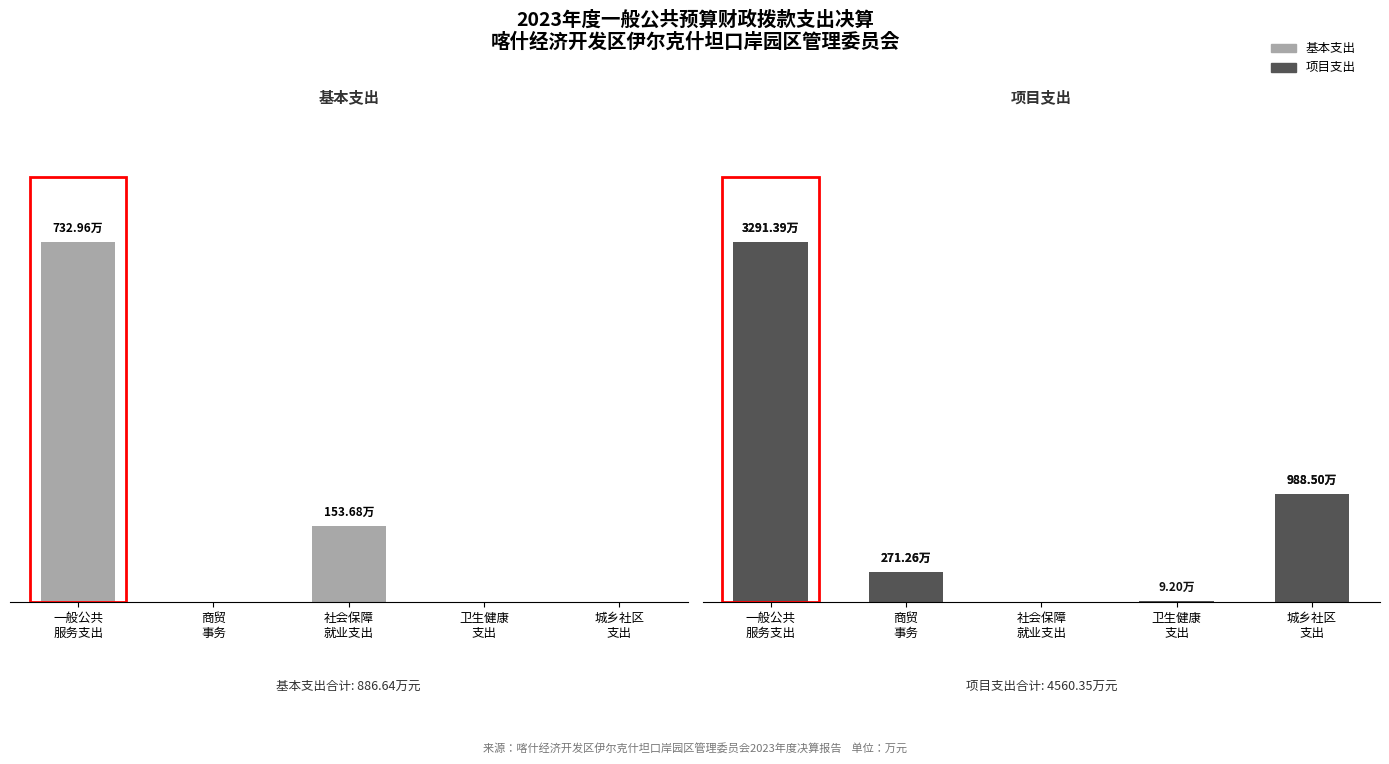

What is the label of the 5th bar from the left?

城乡社区
支出